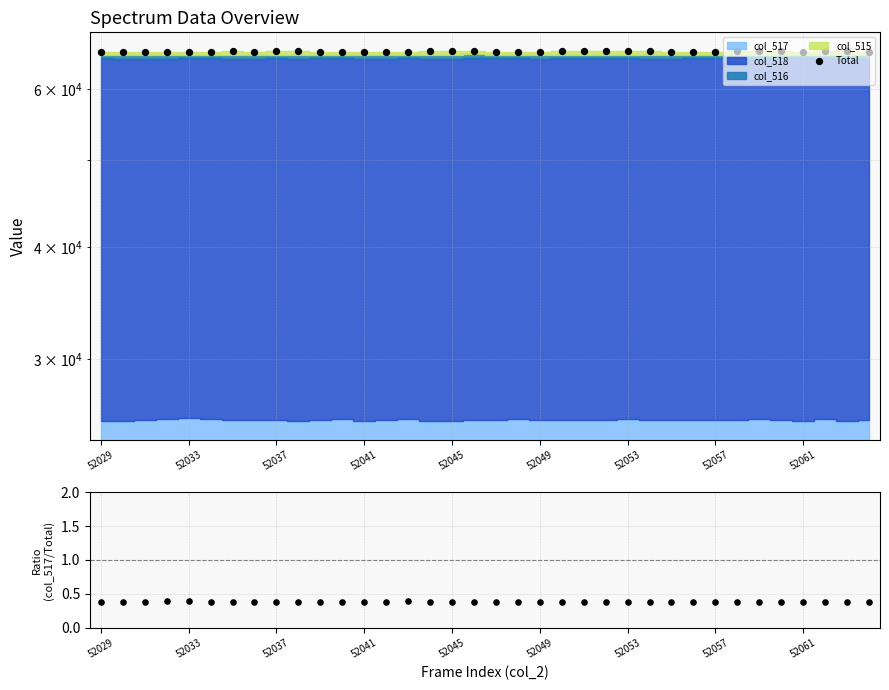

Which series has the widest spread of Y values?

Total